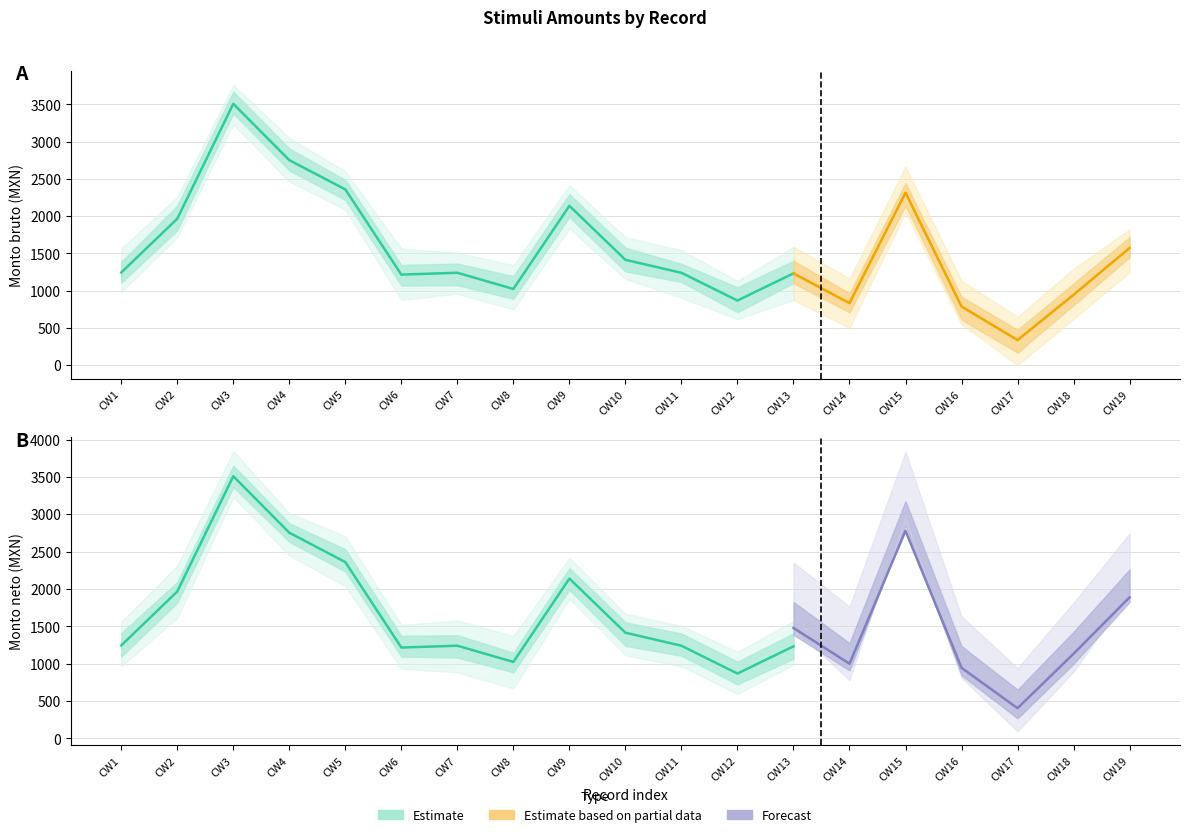

At 8, list the series in order from largest to smallest.

Monto bruto, Monto neto